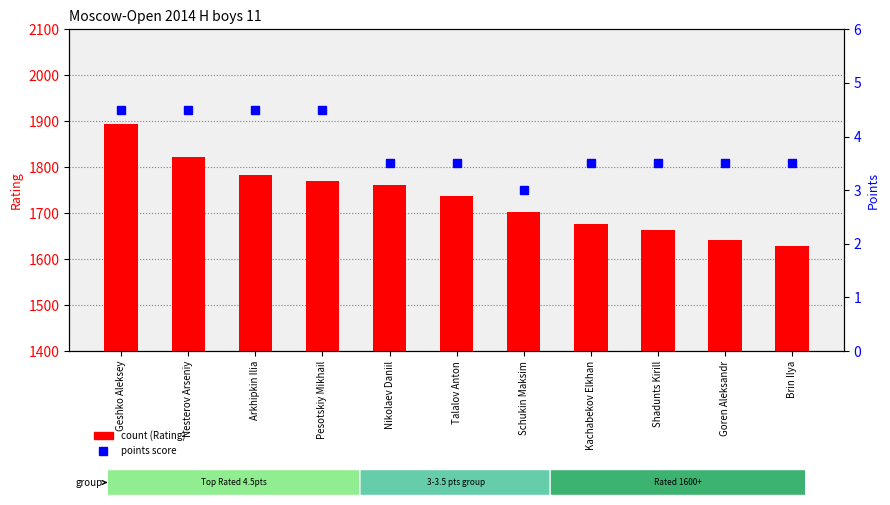

The value of points at Brin Ilya is 1.6. True or false?

False